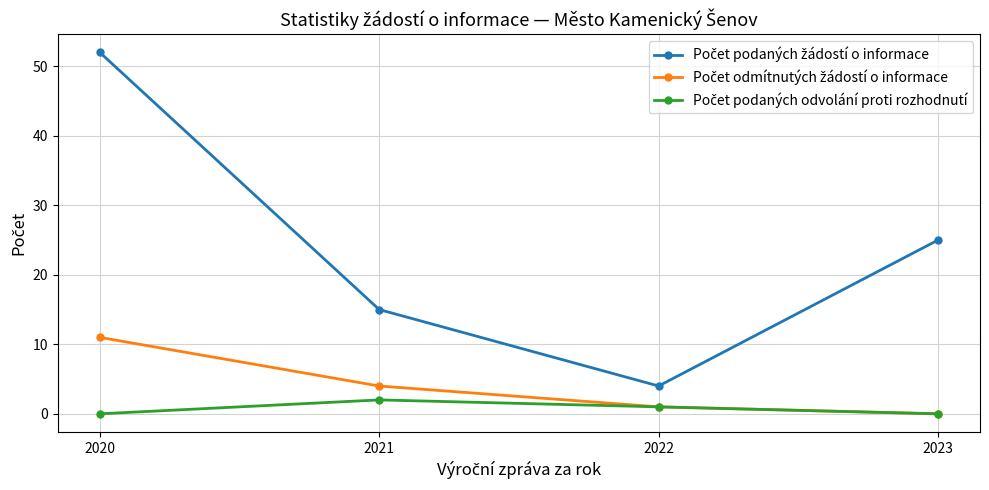

Count the number of data series in this chart.

3